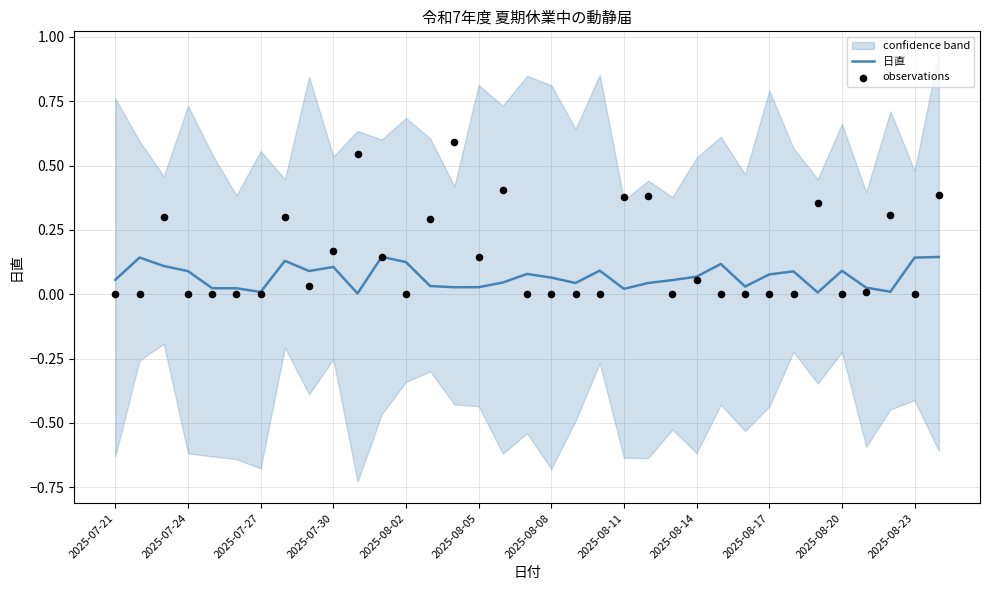

What are all the series names shown in the legend?

日直, observations